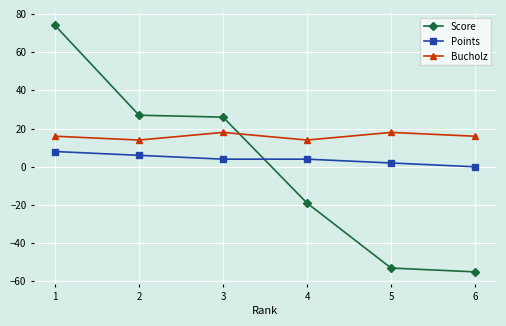

What is the lowest value of the Score series?

-55